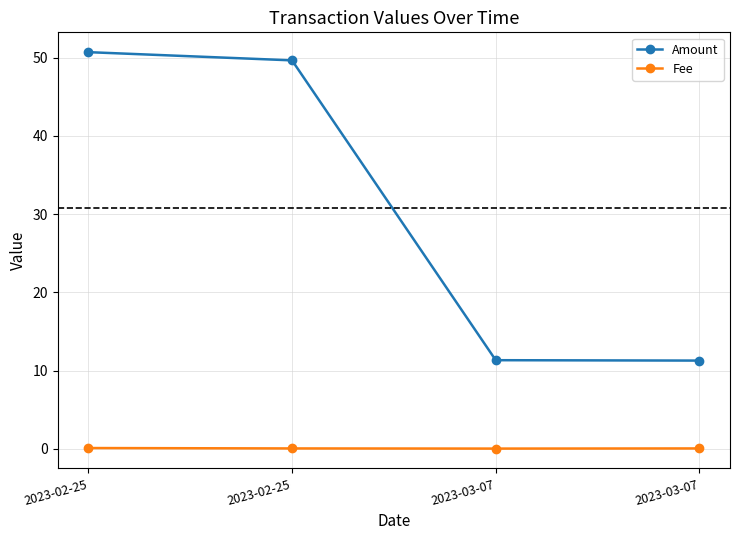

What is the approximate value of Fee at 2023-02-25?

0.1